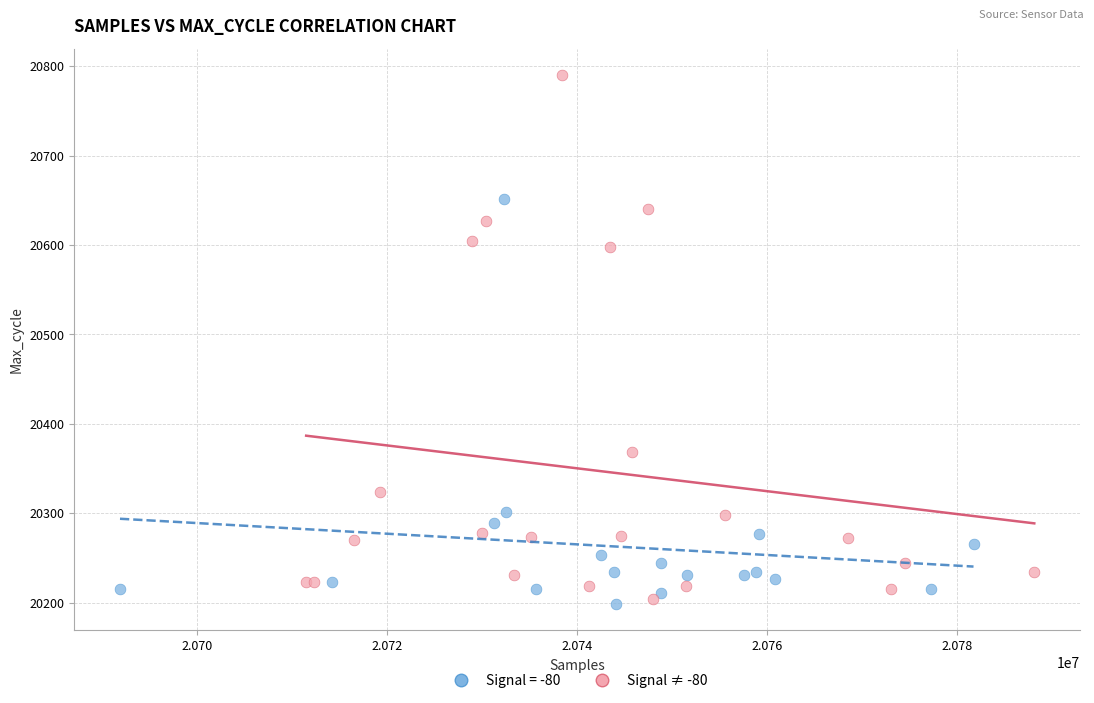

Which series has the largest Y range (max minus min)?

Signal ≠ -80